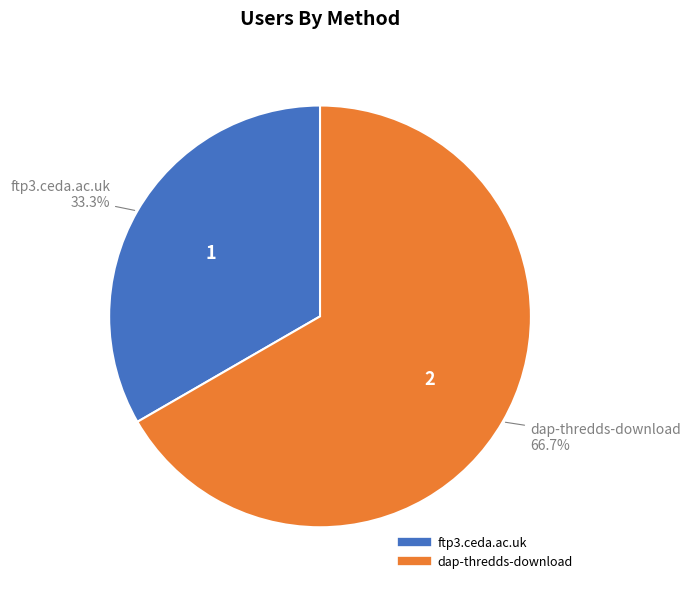

Count the number of slices in the pie.

2